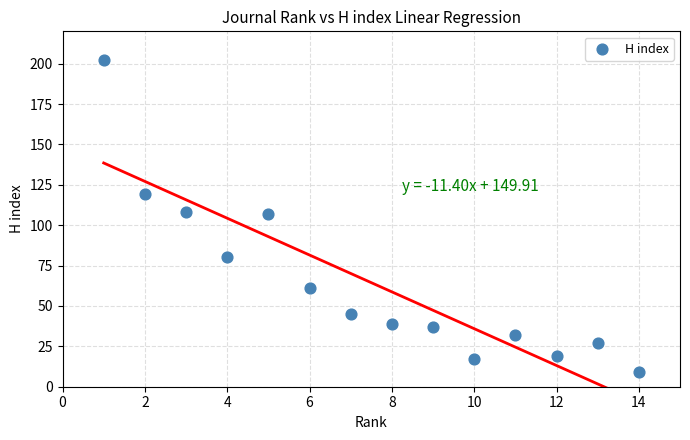

What is the range of Y values (max minus min)?

193